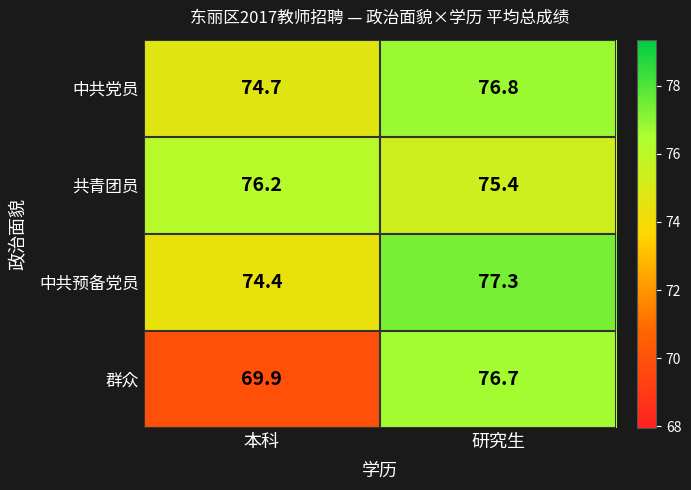

Rank the series by their maximum value, from lowest to highest.

共青团员, 群众, 中共党员, 中共预备党员